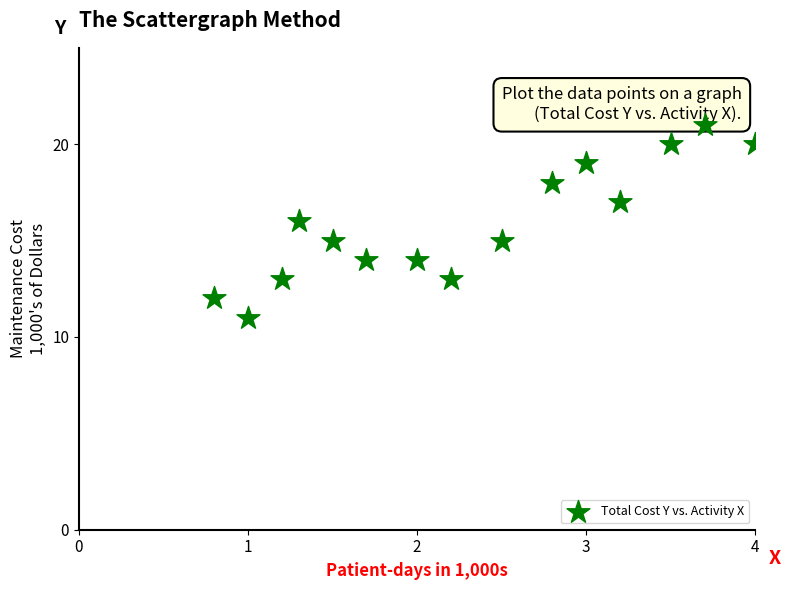

What is the range of Y values (max minus min)?

10